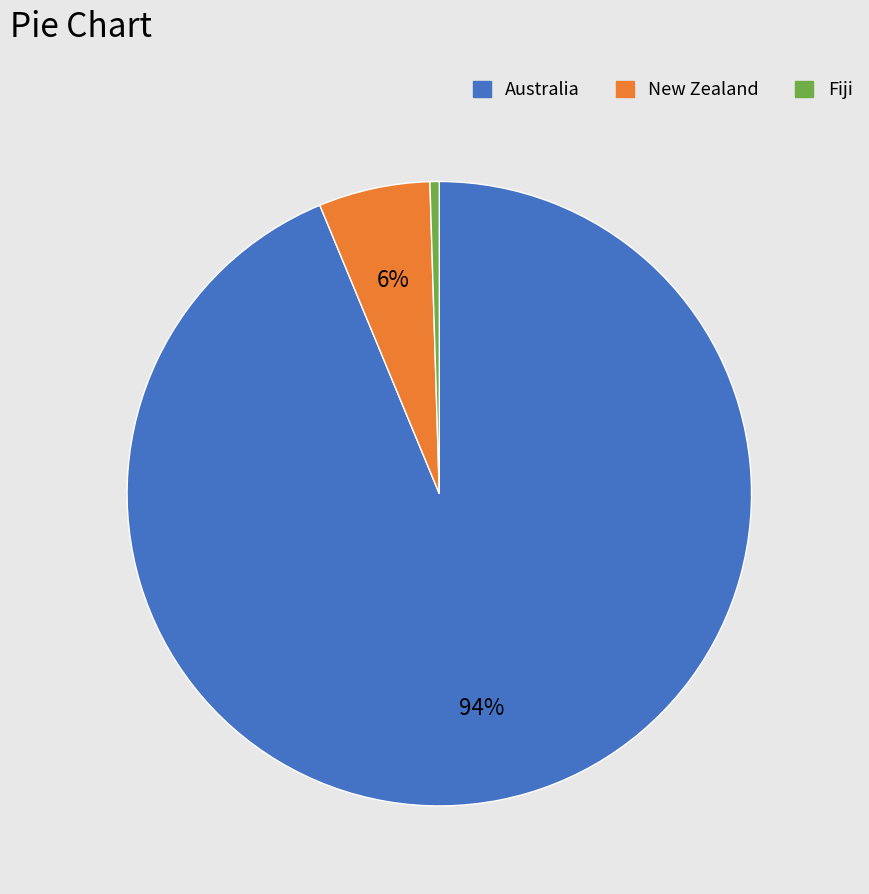

To the nearest percent, what is the average slice percentage?

33%